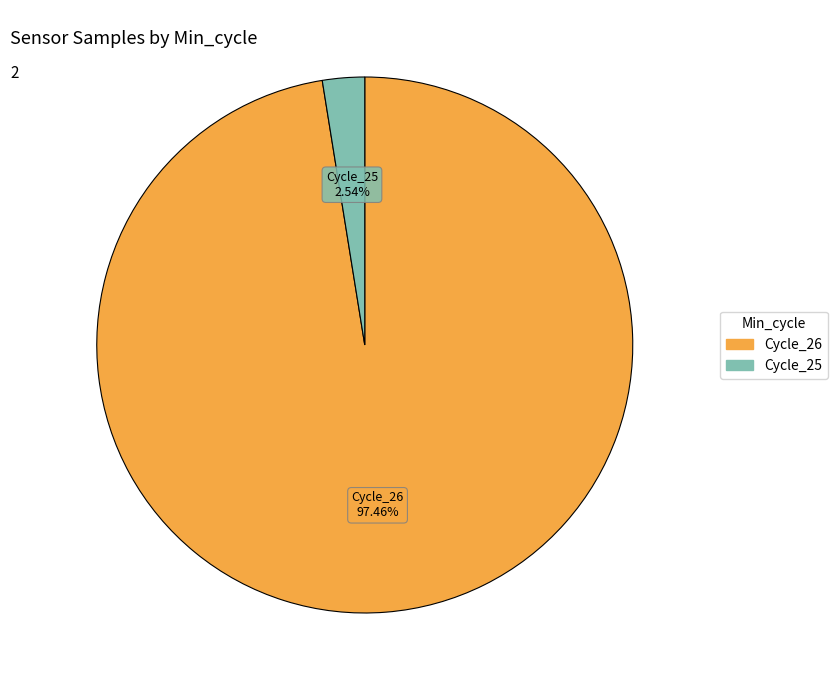

Is there any slice that represents more than half of the pie?

Yes